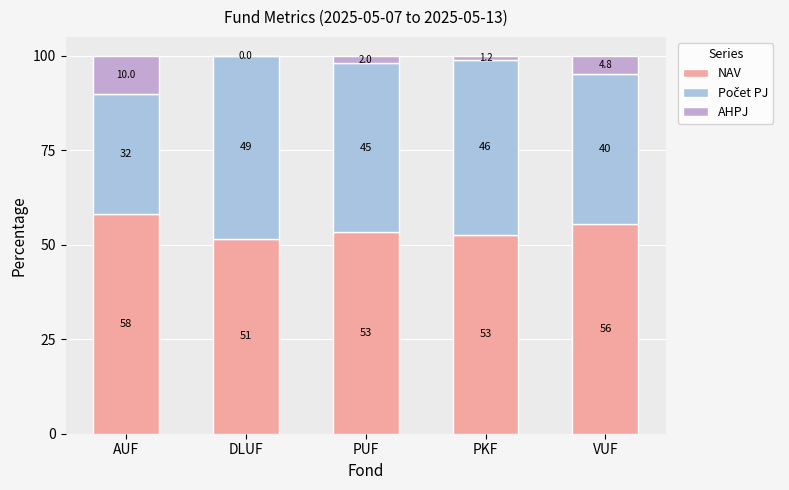

Are the bars horizontal?

No